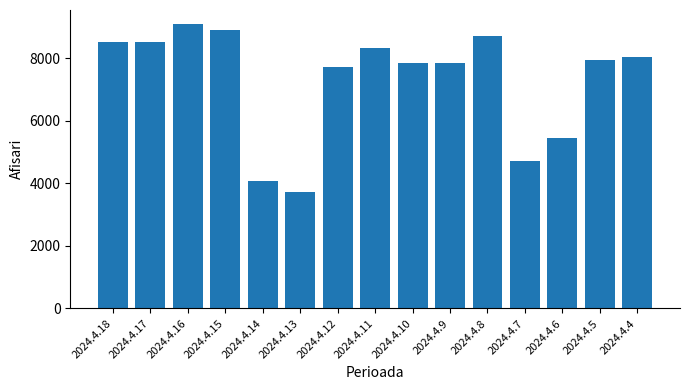

Is it true that the value at 2024.4.14 is 1788?

False